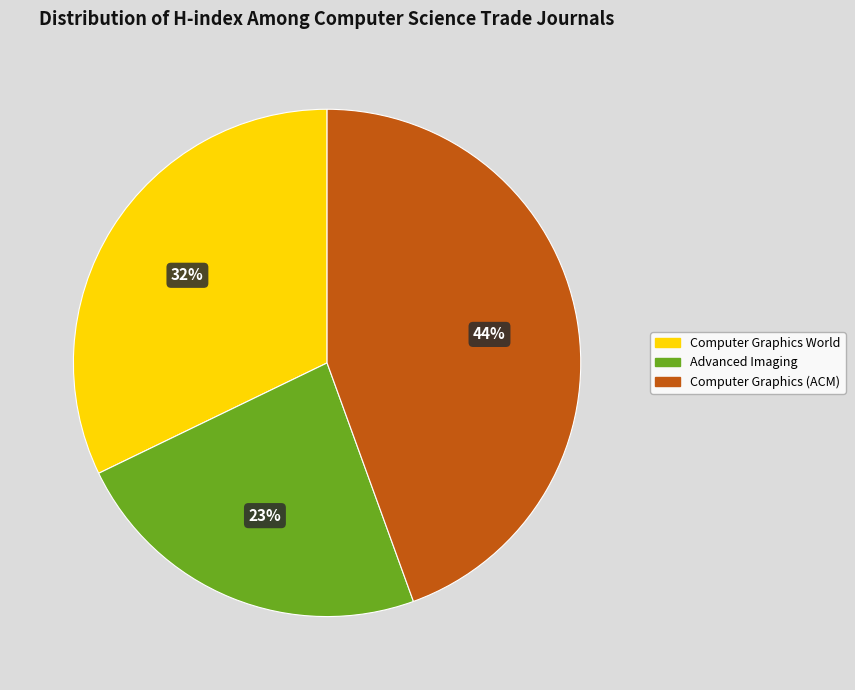

To the nearest percent, what is the difference between the largest and smallest slice percentages?

21%